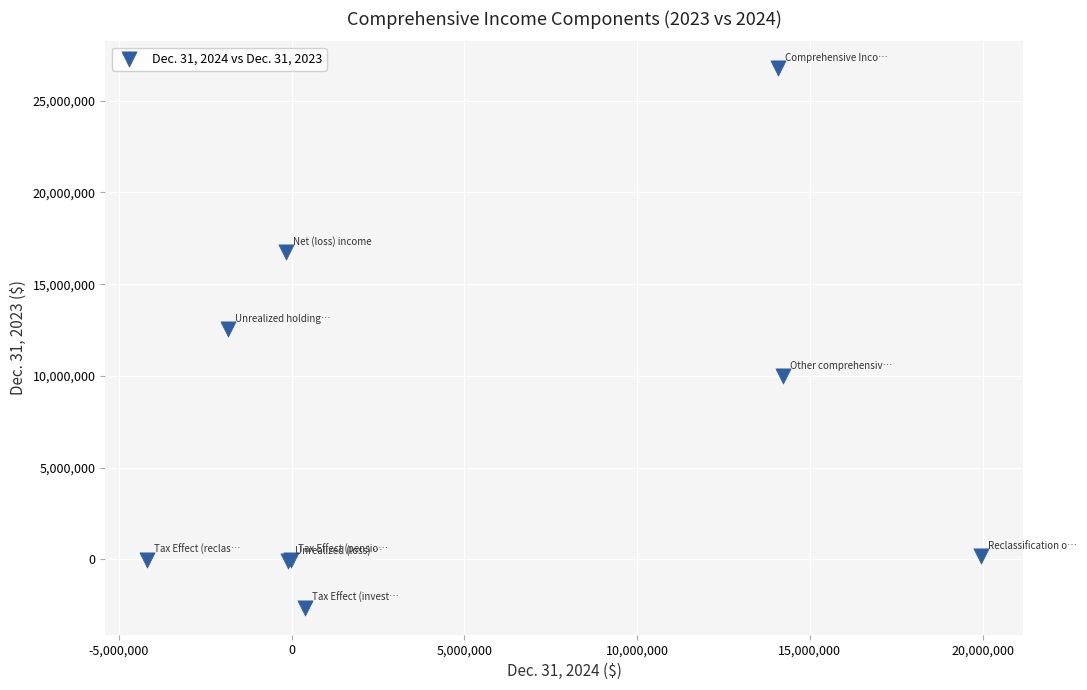

What Y value in the scatter plot is closest to 12063500?

12561000